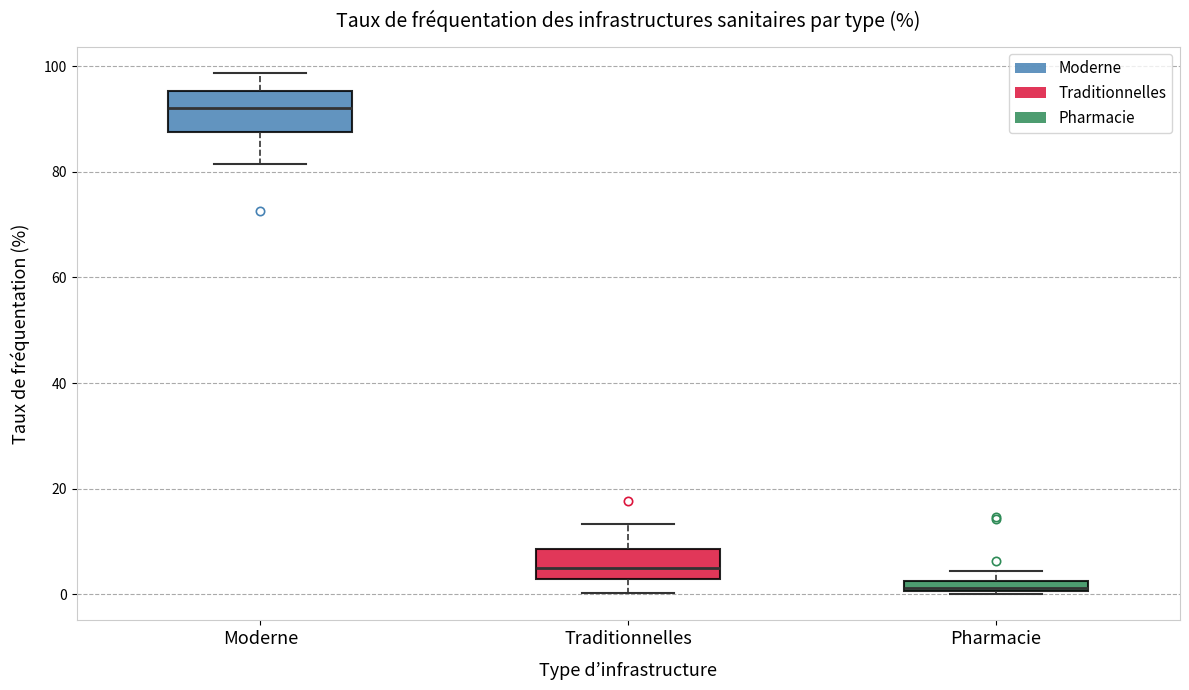

Which box has the lowest median line?

Pharmacie